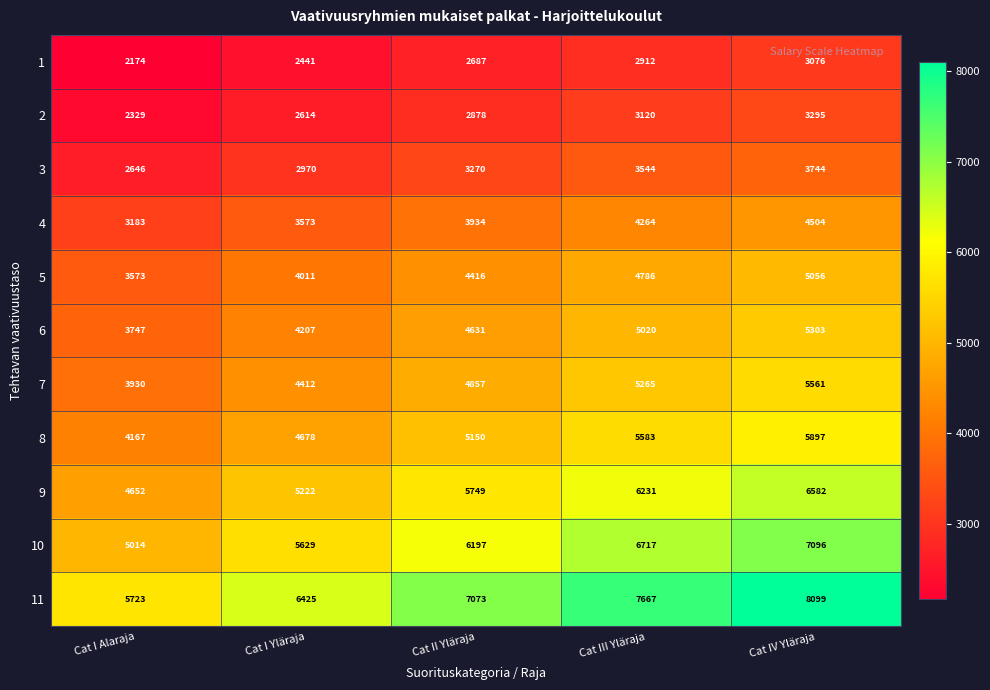

At which label is 6 closest to 4525?

Cat II Yläraja